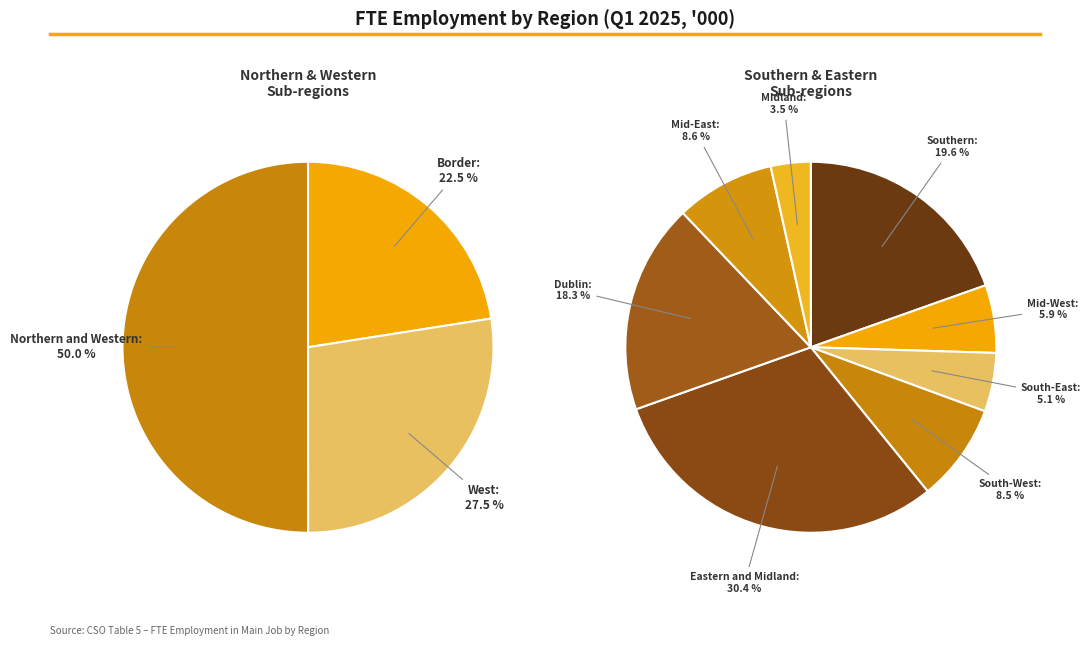

To the nearest percent, what percentage of the pie is Midland?

3%